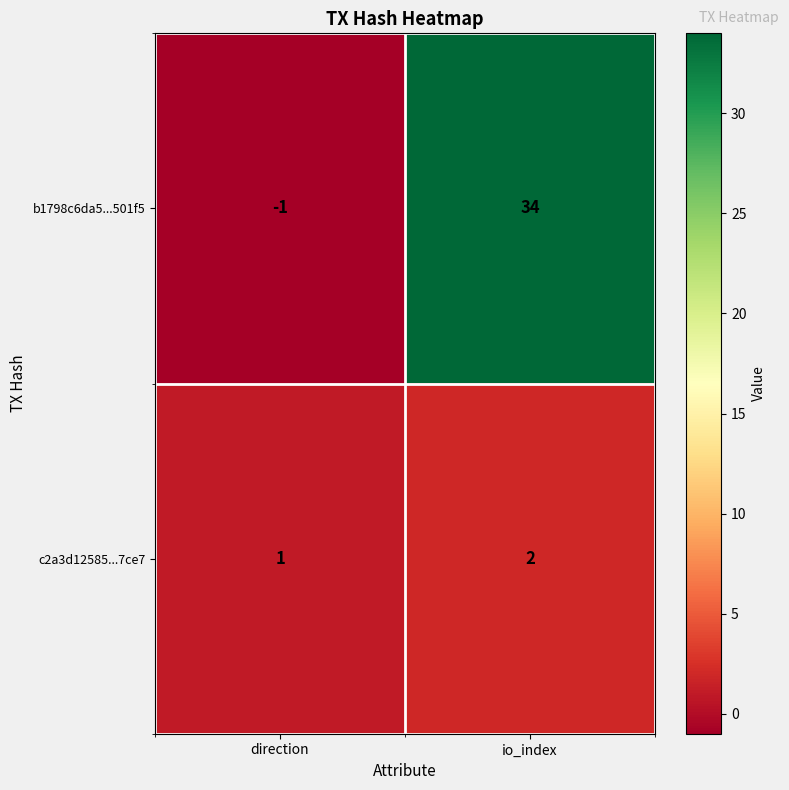

Is the value of b1798c6da5...501f5 at io_index greater than the value of c2a3d12585...7ce7 at io_index?

Yes